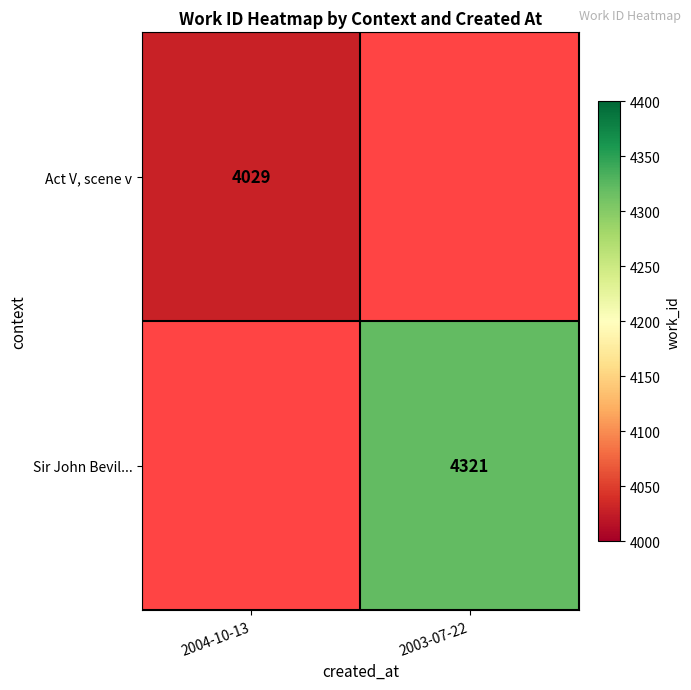

Is it true that Act V, scene v equals 6741 at 2004-10-13?

False